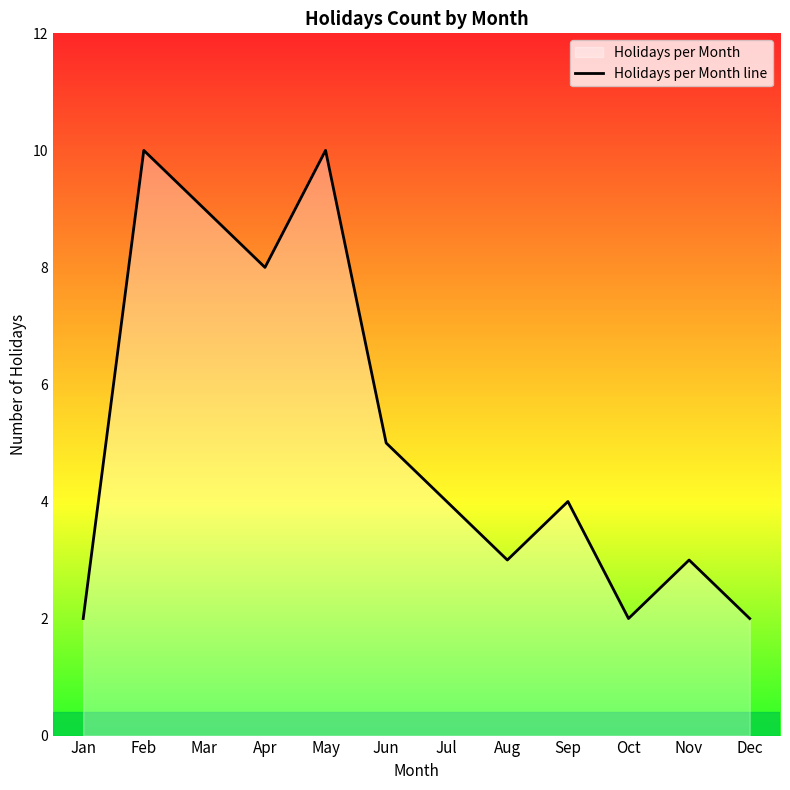

Reading left to right, what are all the values shown in this chart?

Jan=2	Feb=10	Mar=9	Apr=8	May=10	Jun=5	Jul=4	Aug=3	Sep=4	Oct=2	Nov=3	Dec=2